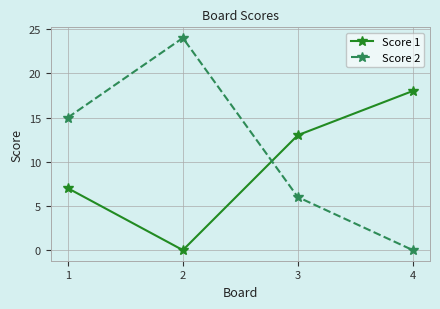

How many categories are shown in the chart?

4